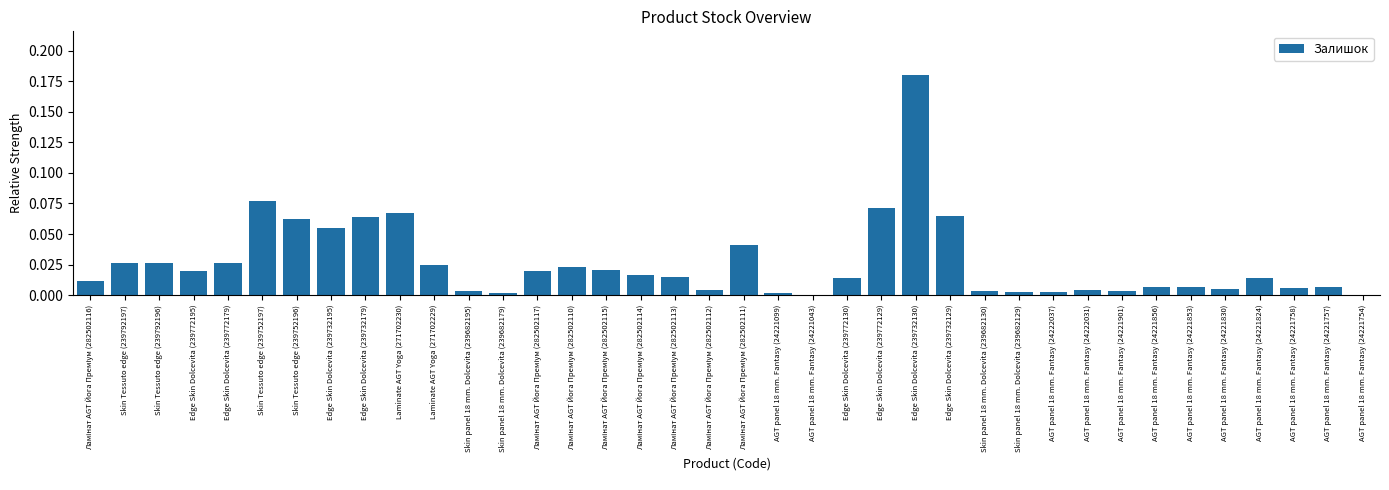

Is it true that the value at Skin panel 18 mm. Dolcevita (239682195) is 0.0?

True